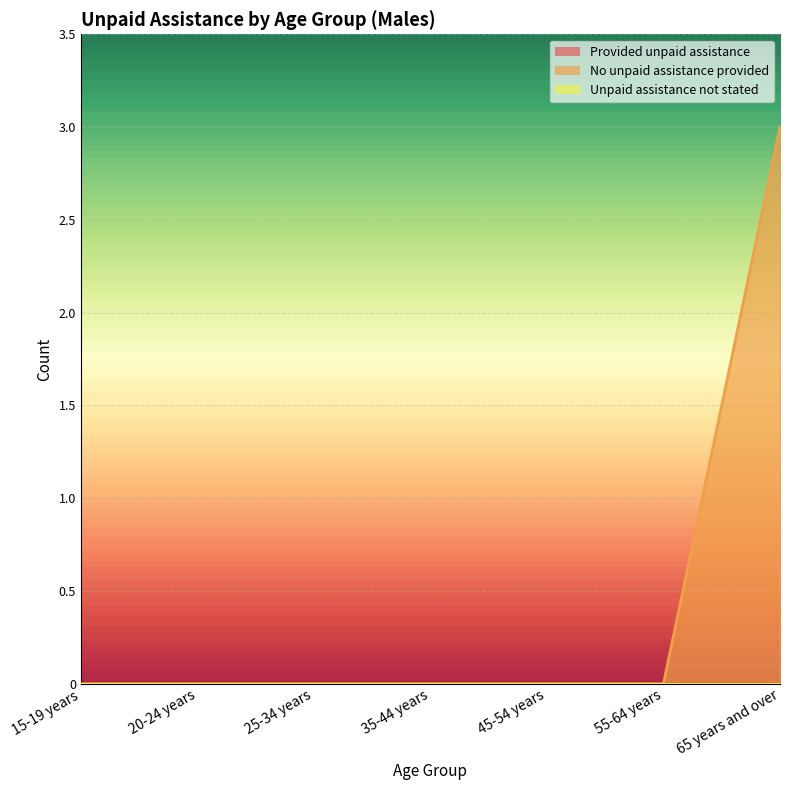

Rank the series at 35-44 years from highest to lowest value.

Provided unpaid assistance, No unpaid assistance provided, Unpaid assistance not stated